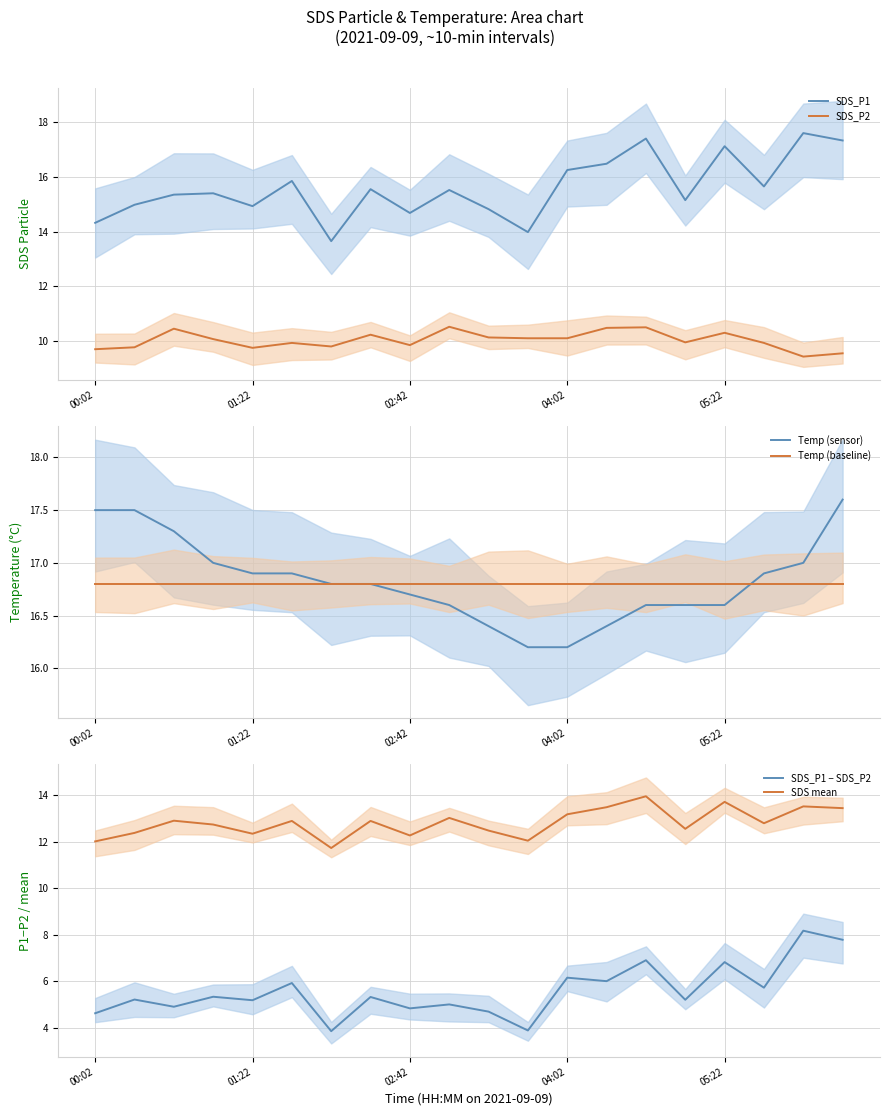

What position from the right is 13?

7